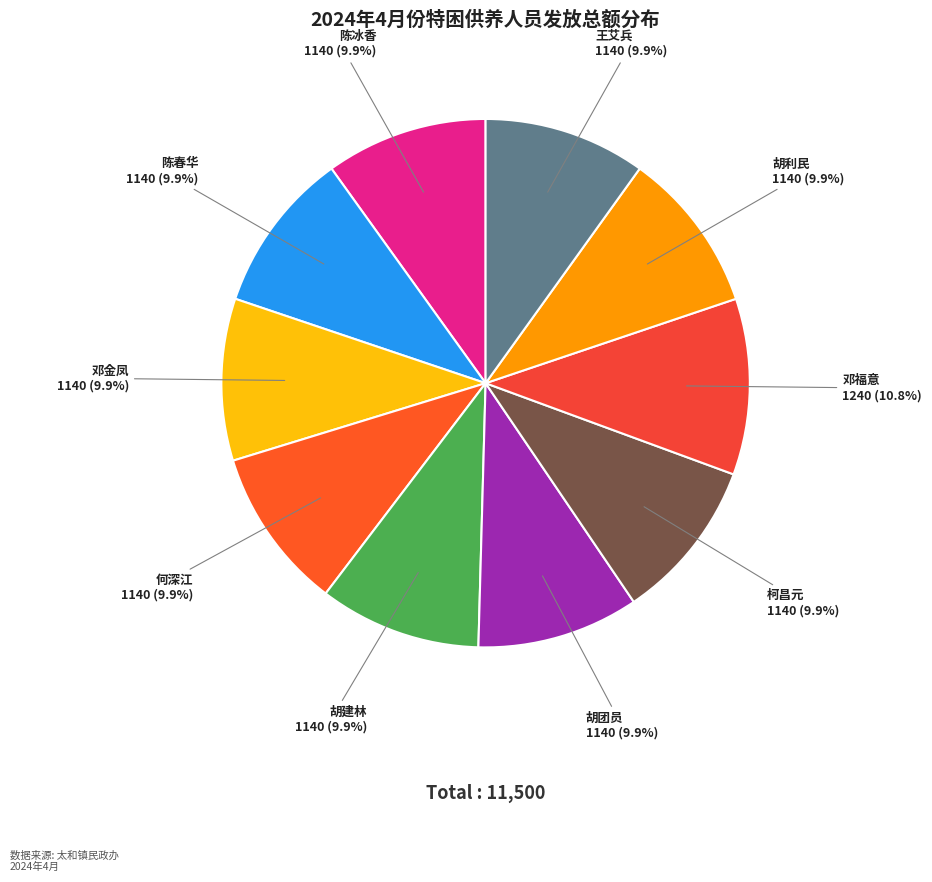

Does any single category account for the majority?

No